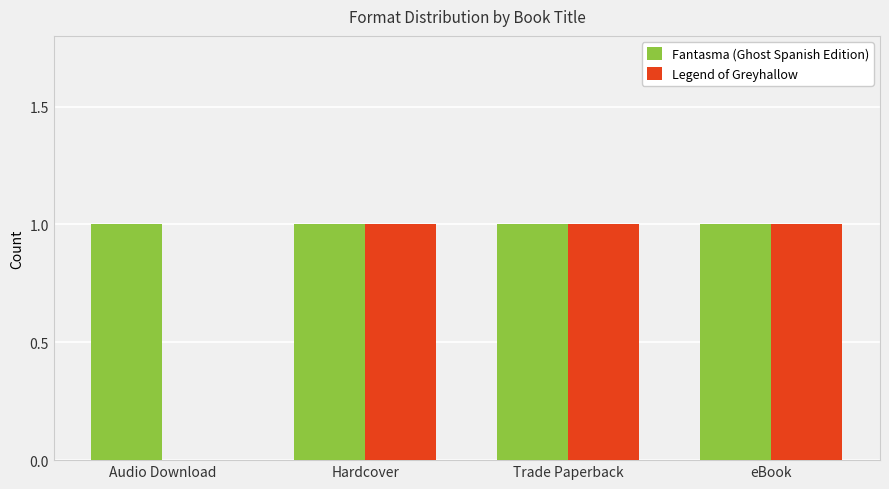

The value of Legend of Greyhallow at Trade Paperback is 0. True or false?

False